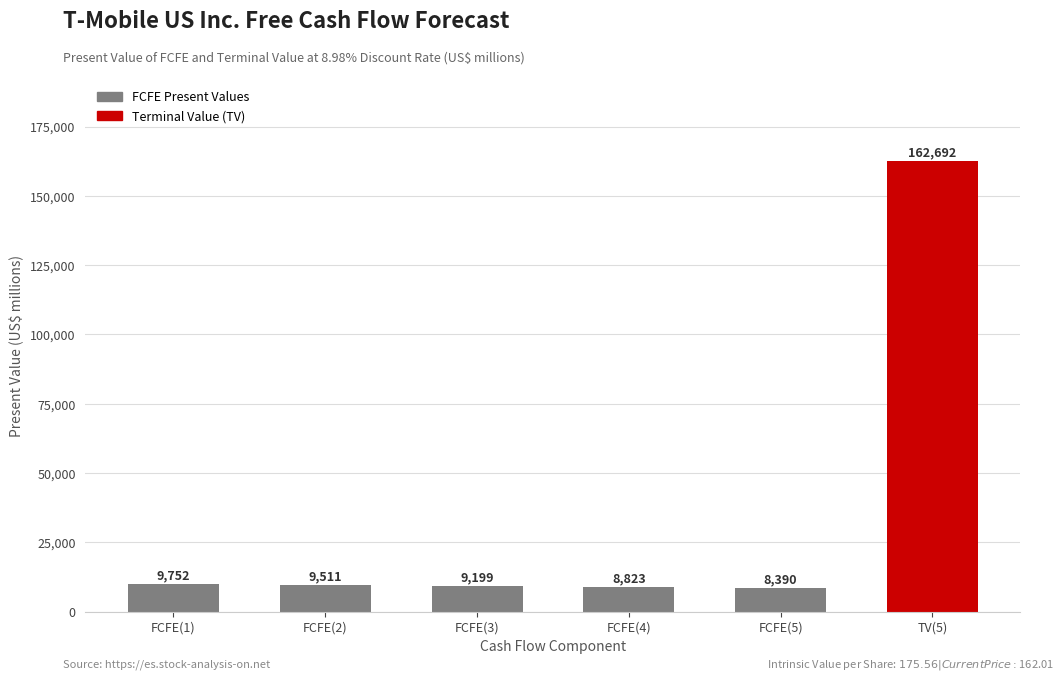

The chart shows a value of 162692 at TV(5). True or false?

True